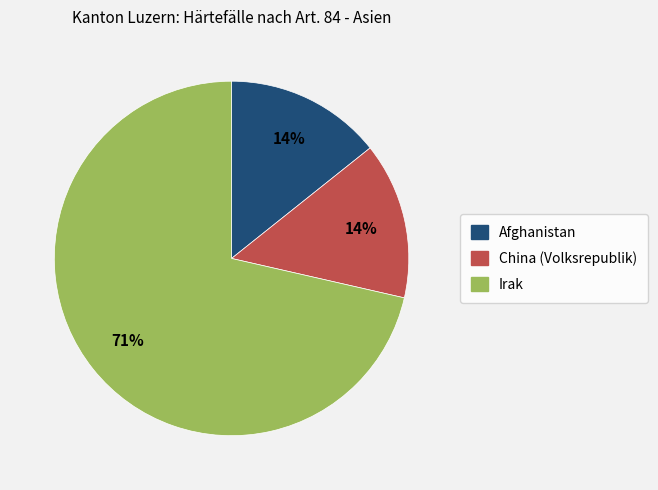

Which slice is the largest?

Irak